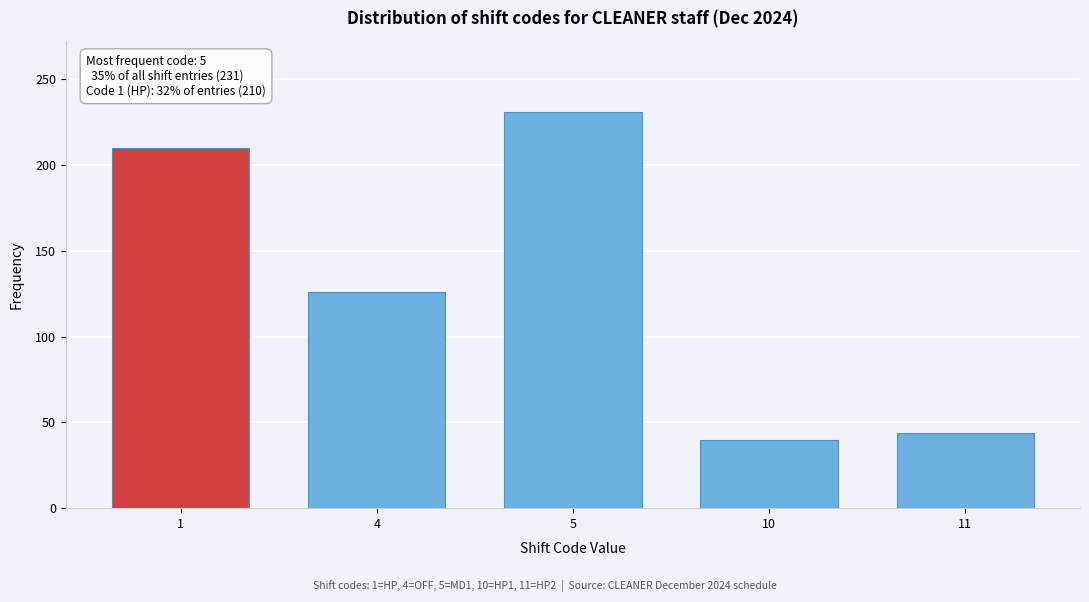

Reading right to left, extract all data points from this chart.

11=44	10=40	5=231	4=126	1=210